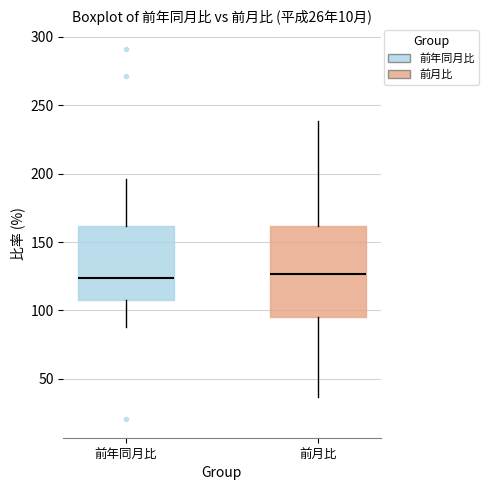

Reading left to right, read every box against the y-axis: the position of its median line, the range the box covers, and the ends of its whiskers. The values are not printed on the chart, so give them approximately, as read against the axis.

前年同月比: median 125, box 105 to 160, whiskers 90 to 195
前月比: median 125, box 95 to 160, whiskers 35 to 240